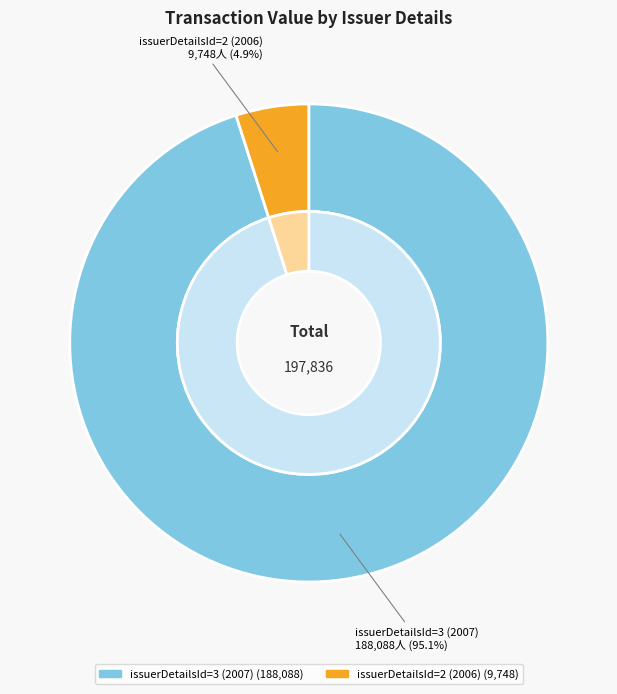

To the nearest percent, what portion does issuerDetailsId=3 (2007) represent?

95%